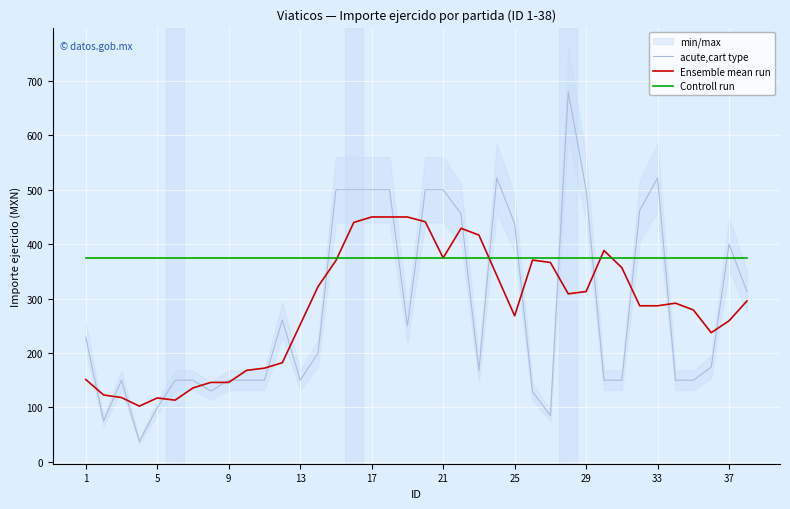

True or false: Ensemble mean run and Controll run intersect in this chart.

True